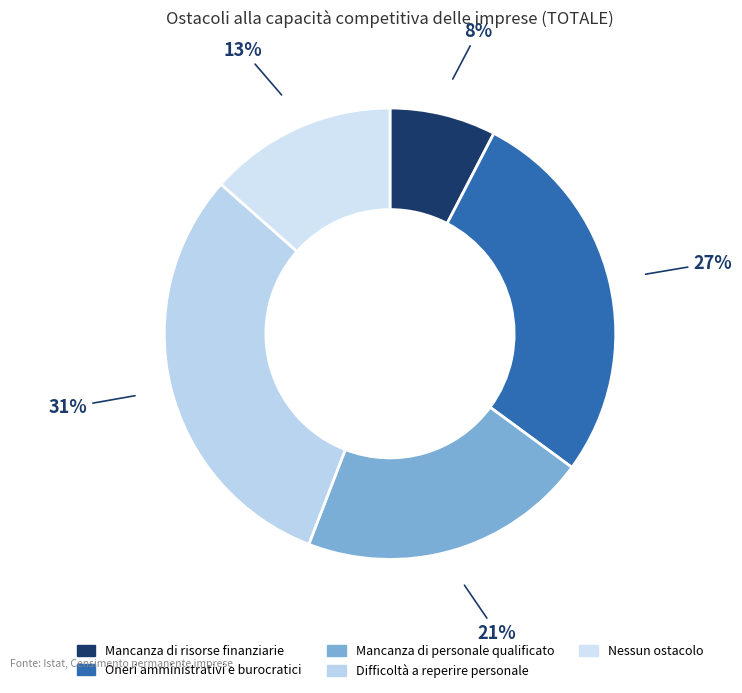

To the nearest percent, what portion does Difficoltà a reperire personale represent?

31%